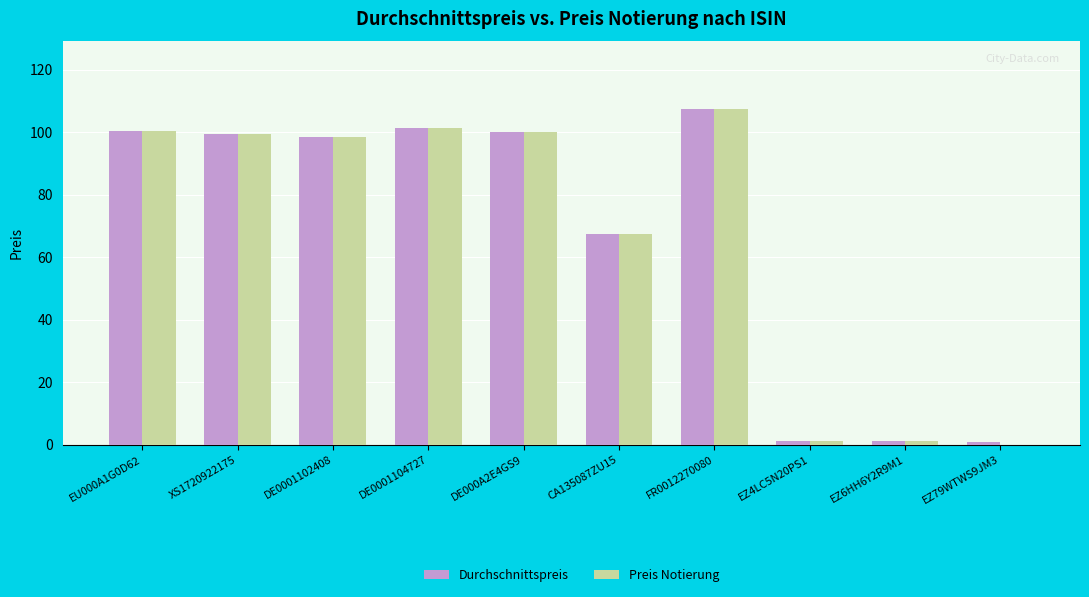

What is the sum of the Durchschnittspreis values at DE0001102408 and FR0012270080?

206.1